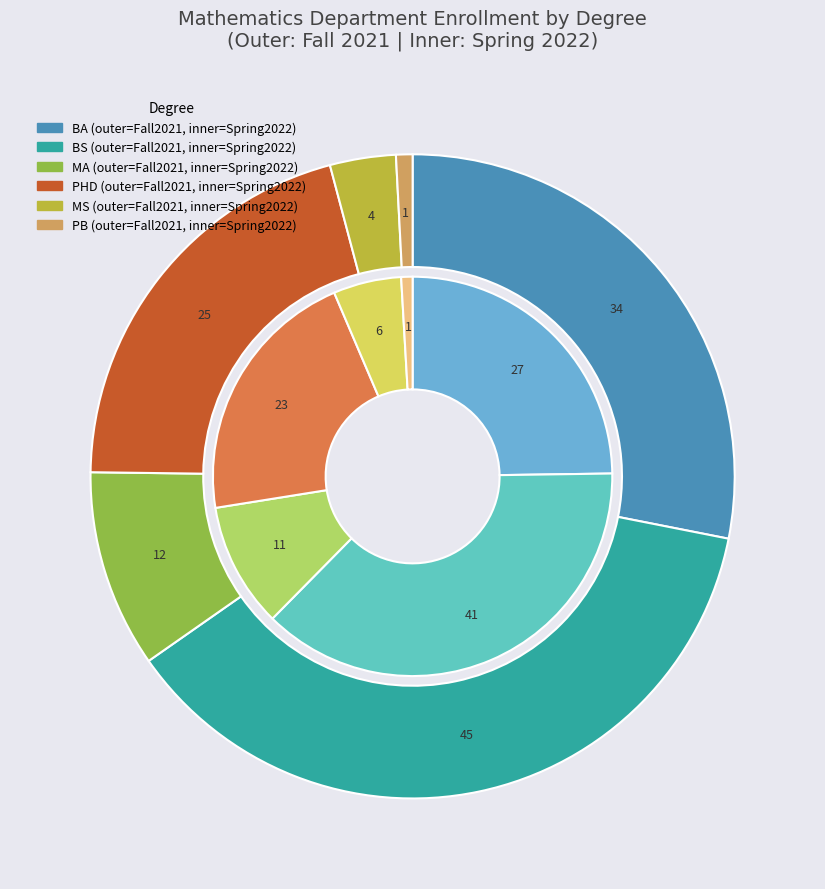

Is there any slice that represents more than half of the pie?

No